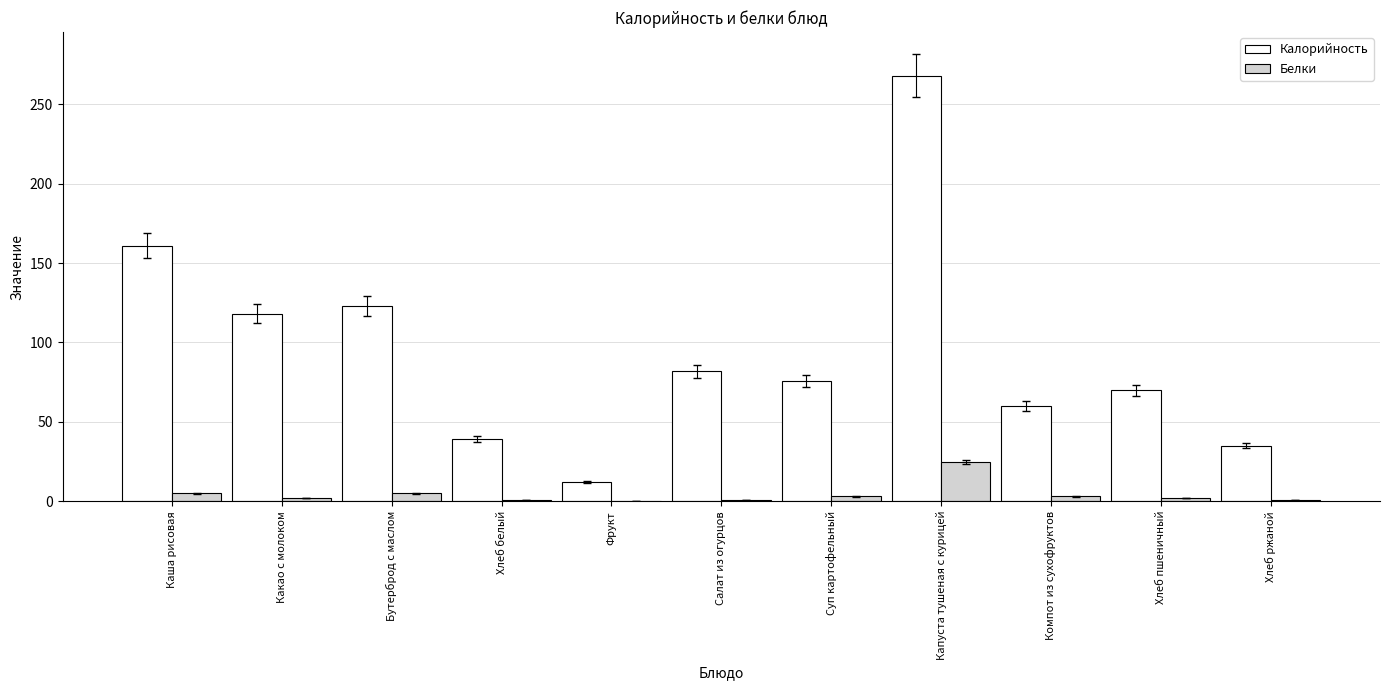

What is the sum of all Белки values?

48